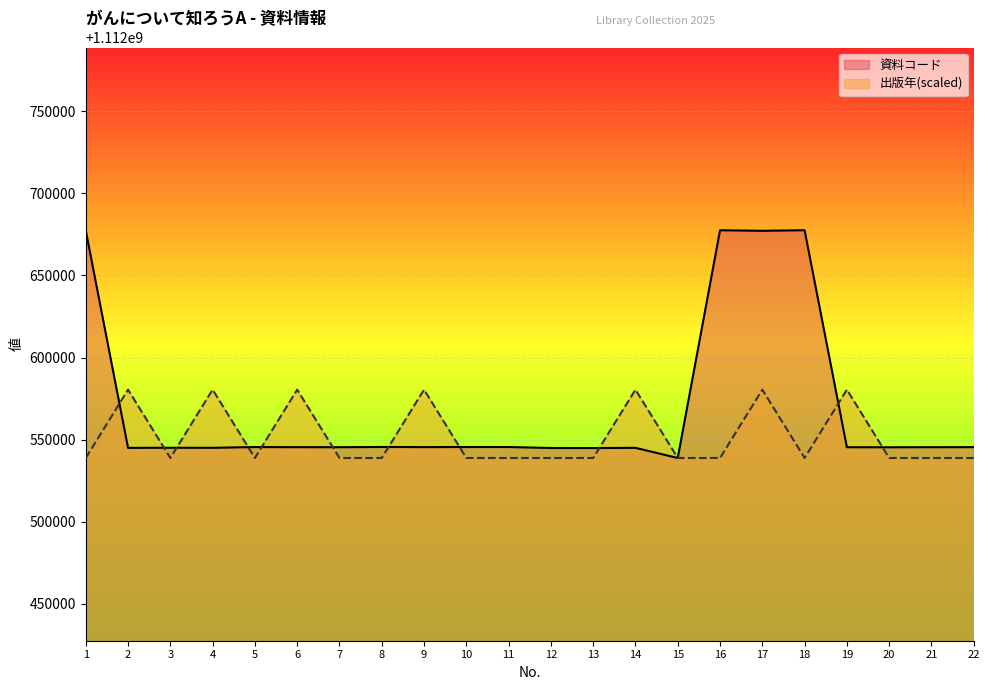

Does the chart display data point markers on the line(s)?

No